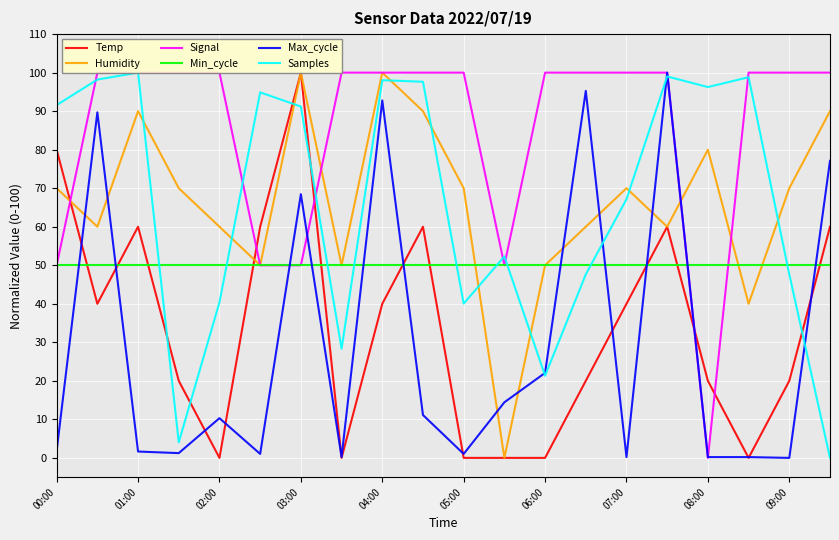

Reading left to right, extract all data points from this chart.

Temp: 80.0	40.0	60.0	20.0	0.0	60.0	100.0	0.0	40.0	60.0	0.0	0.0	0.0	20.0	40.0	60.0	20.0	0.0	20.0	60.0
Humidity: 70.0	60.0	90.0	70.0	60.0	50.0	100.0	50.0	100.0	90.0	70.0	0.0	50.0	60.0	70.0	60.0	80.0	40.0	70.0	90.0
Signal: 50.0	100.0	100.0	100.0	100.0	50.0	50.0	100.0	100.0	100.0	100.0	50.0	100.0	100.0	100.0	100.0	0.0	100.0	100.0	100.0
Min_cycle: 50.0	50.0	50.0	50.0	50.0	50.0	50.0	50.0	50.0	50.0	50.0	50.0	50.0	50.0	50.0	50.0	50.0	50.0	50.0	50.0
Max_cycle: 1.9	89.7	1.6	1.2	10.3	1.0	68.5	0.2	92.8	11.1	1.0	14.4	22.1	95.3	0.2	100.0	0.2	0.2	0.0	77.1
Samples: 91.6	98.2	100.0	4.0	40.4	94.9	91.2	28.3	98.0	97.6	40.0	52.3	21.3	47.6	67.1	99.0	96.3	98.8	47.6	0.0